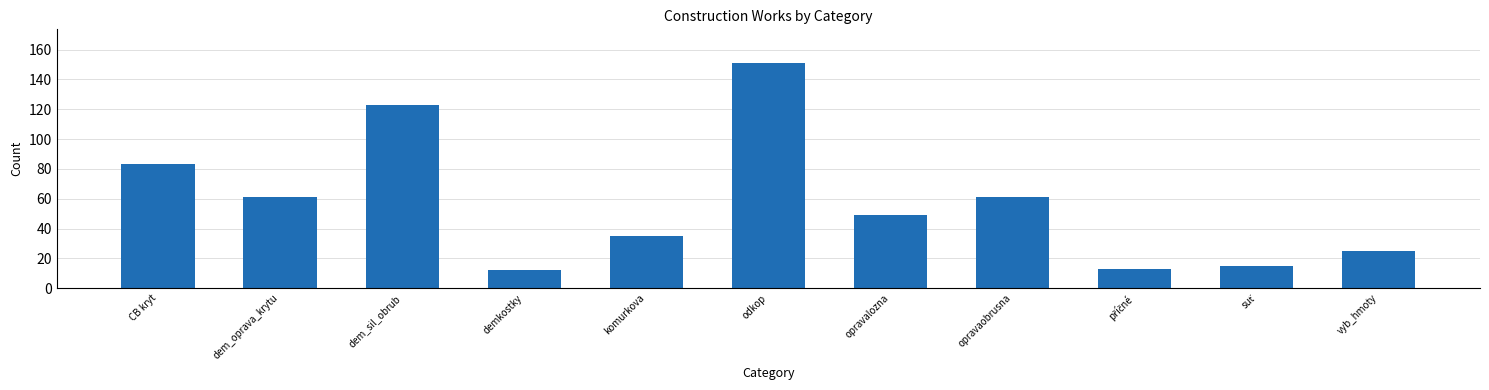

What is the sum of all values?

628